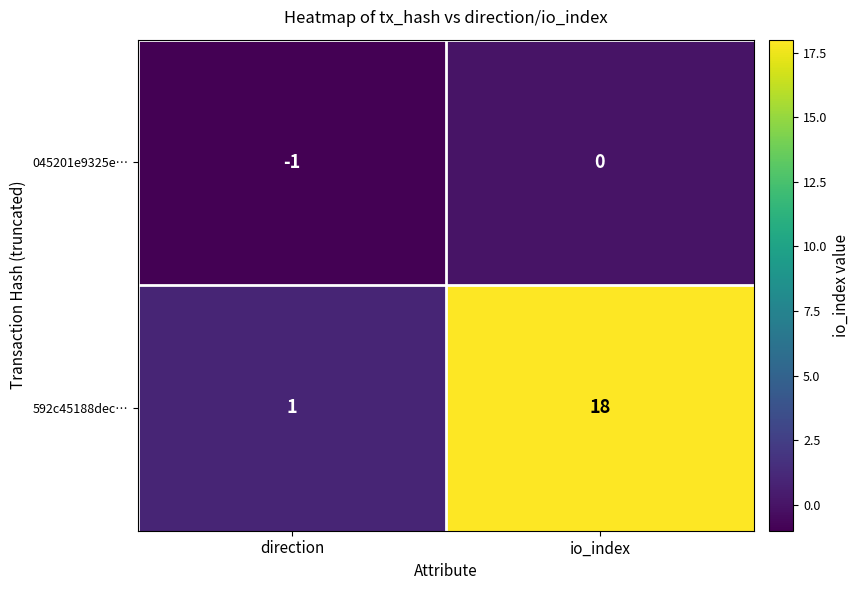

At io_index, list the series in order from smallest to largest.

045201e9325e…, 592c45188dec…